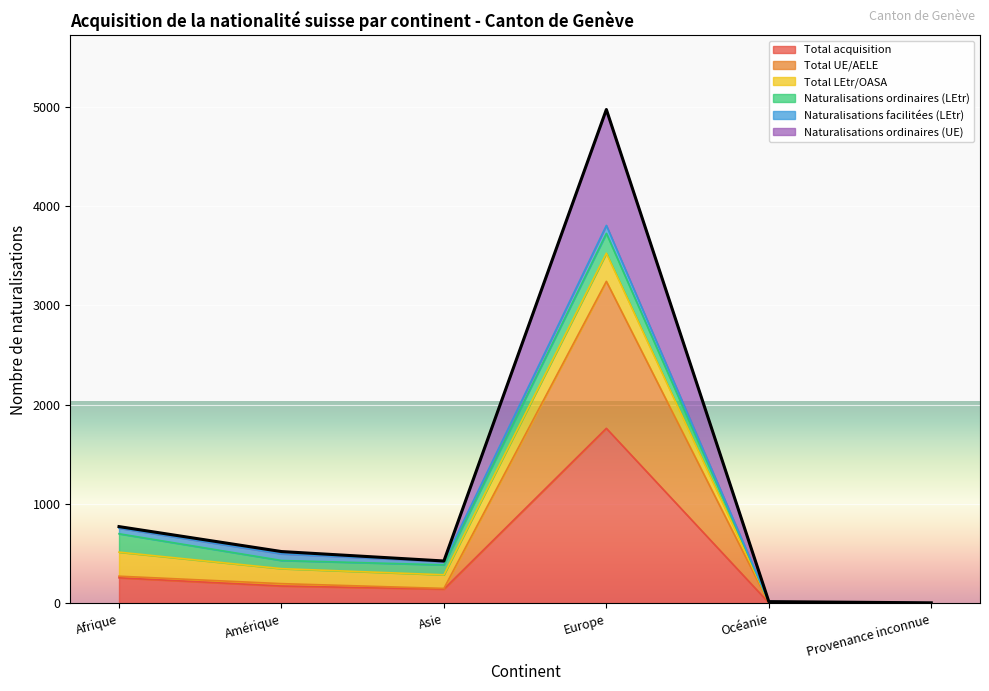

Which category has the highest value in the Total acquisition series?

Europe